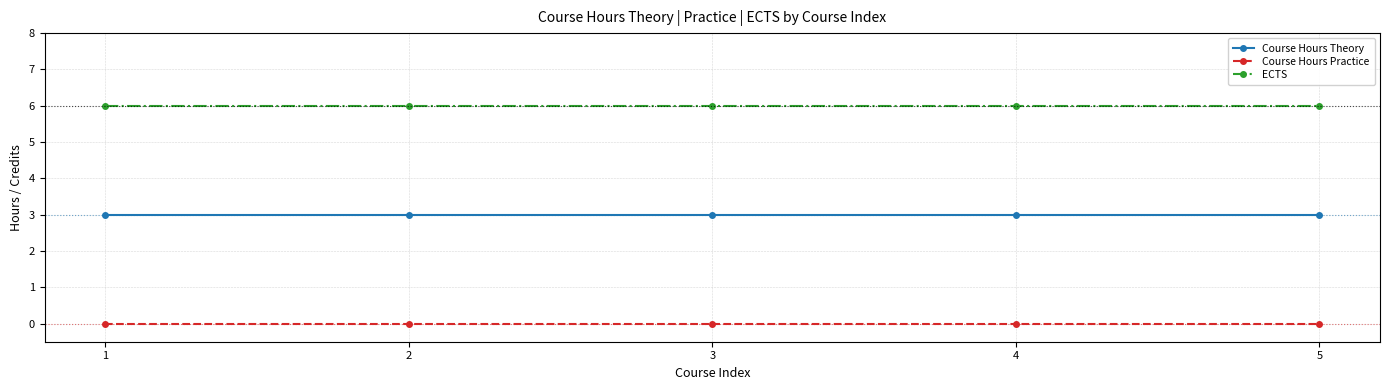

What are all the series names shown in the legend?

Course Hours Theory, Course Hours Practice, ECTS